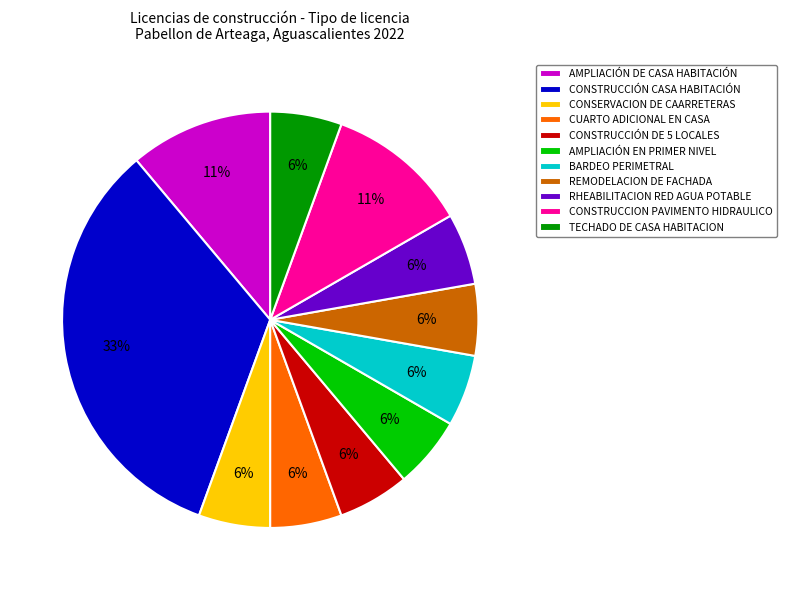

Do CONSTRUCCIÓN CASA HABITACIÓN and AMPLIACIÓN EN PRIMER NIVEL together represent more than half of the pie?

No